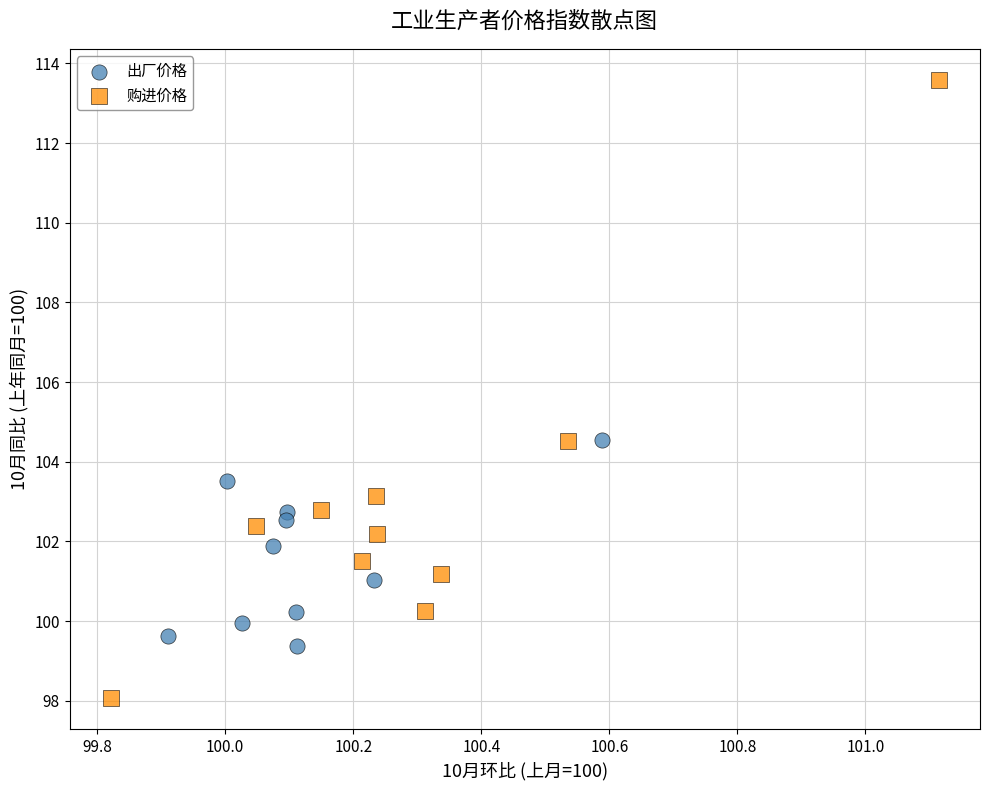

What are all the series names shown in the legend?

出厂价格, 购进价格